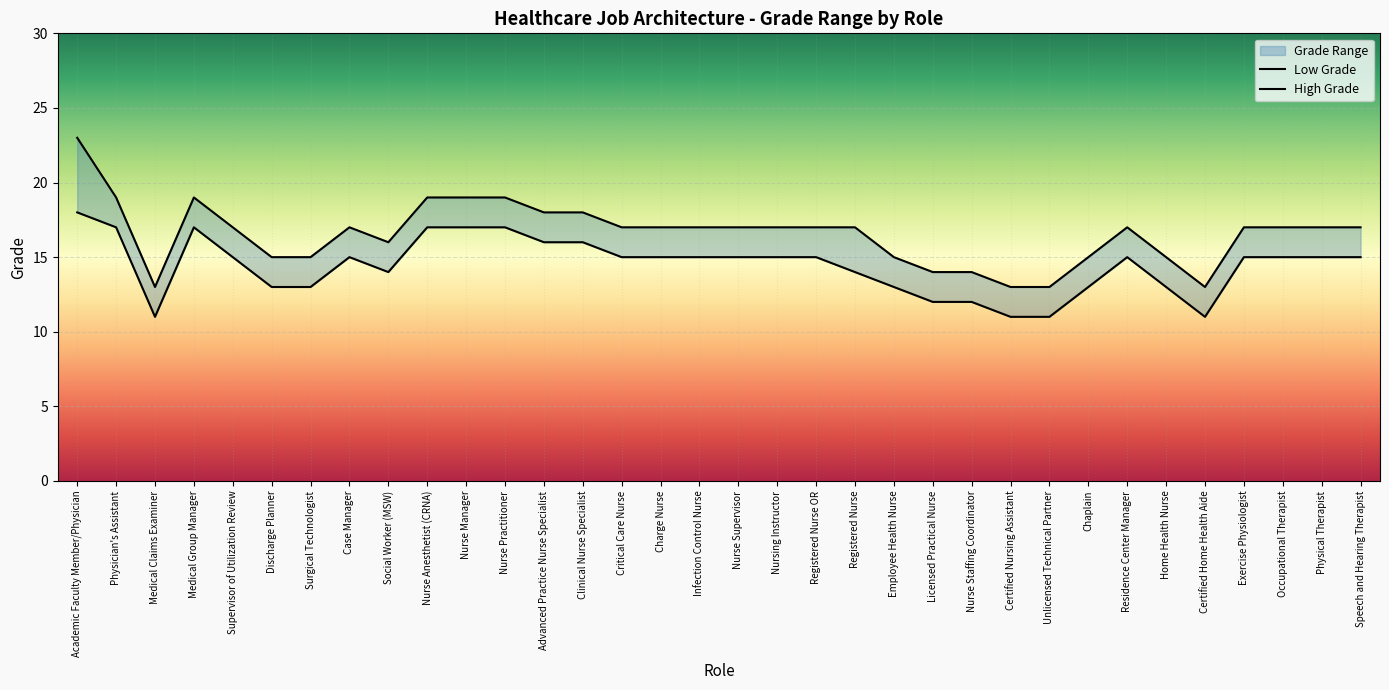

Rank the series by their maximum value, from lowest to highest.

Low Grade, High Grade